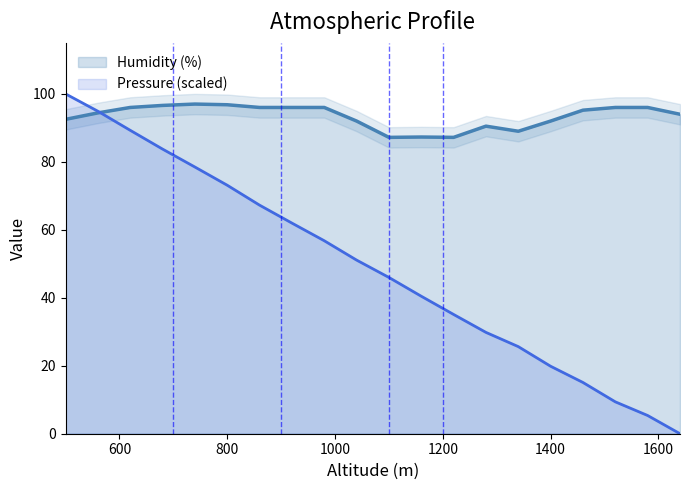

After their last crossing, which series has the higher values: Humidity (%) or Pressure (hPa)?

Humidity (%)